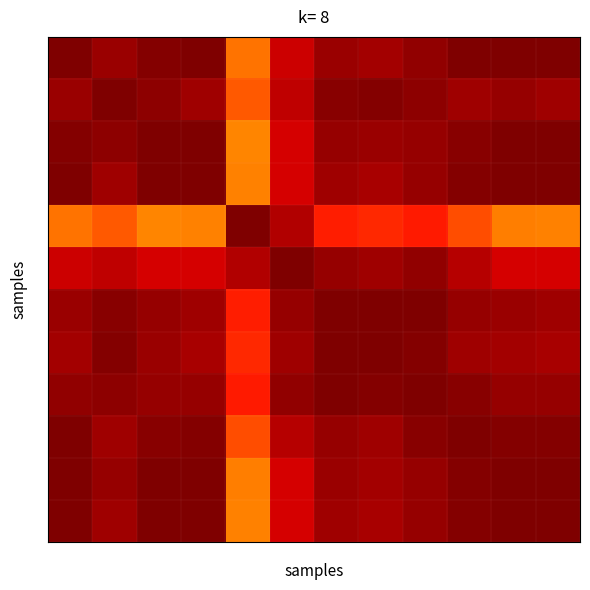

At how many categories does at least one series exceed 0?

12